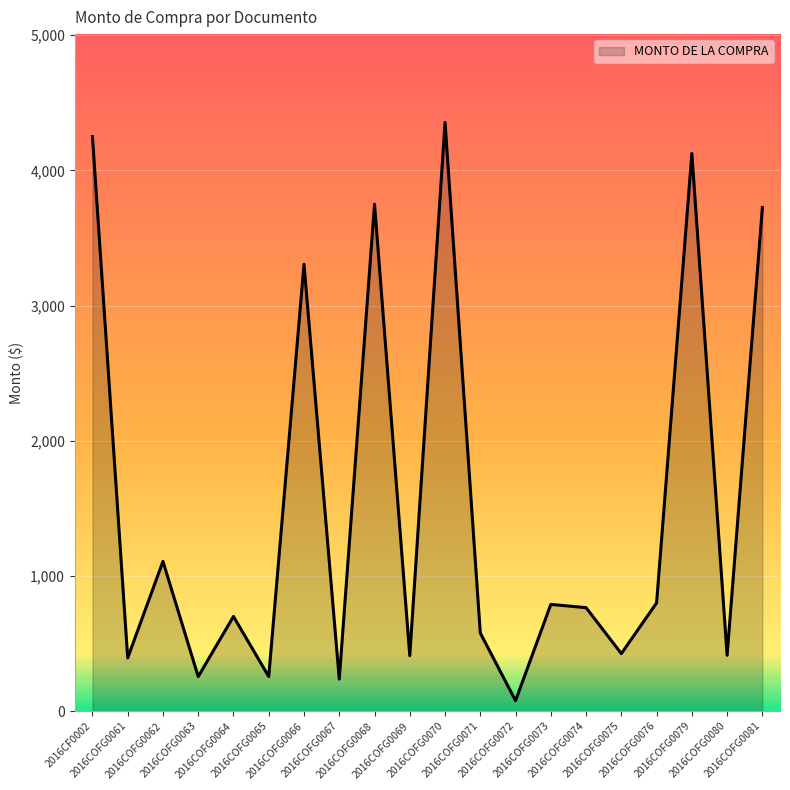

What is the difference between the maximum and minimum values?

4278.4